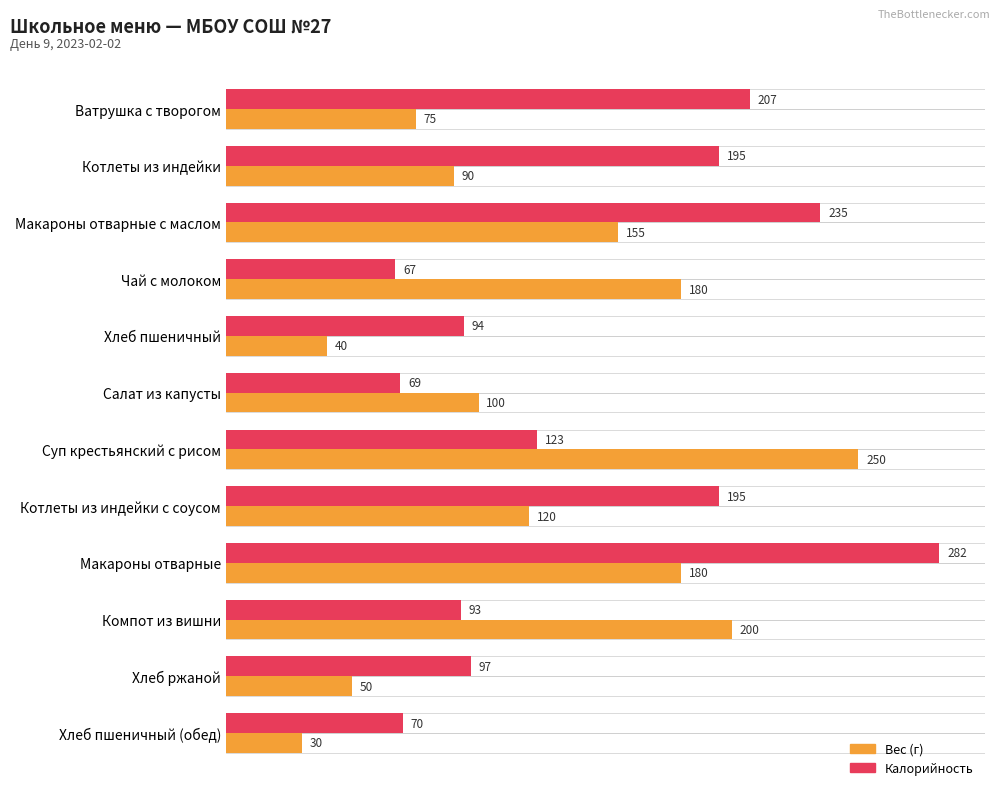

What is the sum of all Вес (г) values?

1470